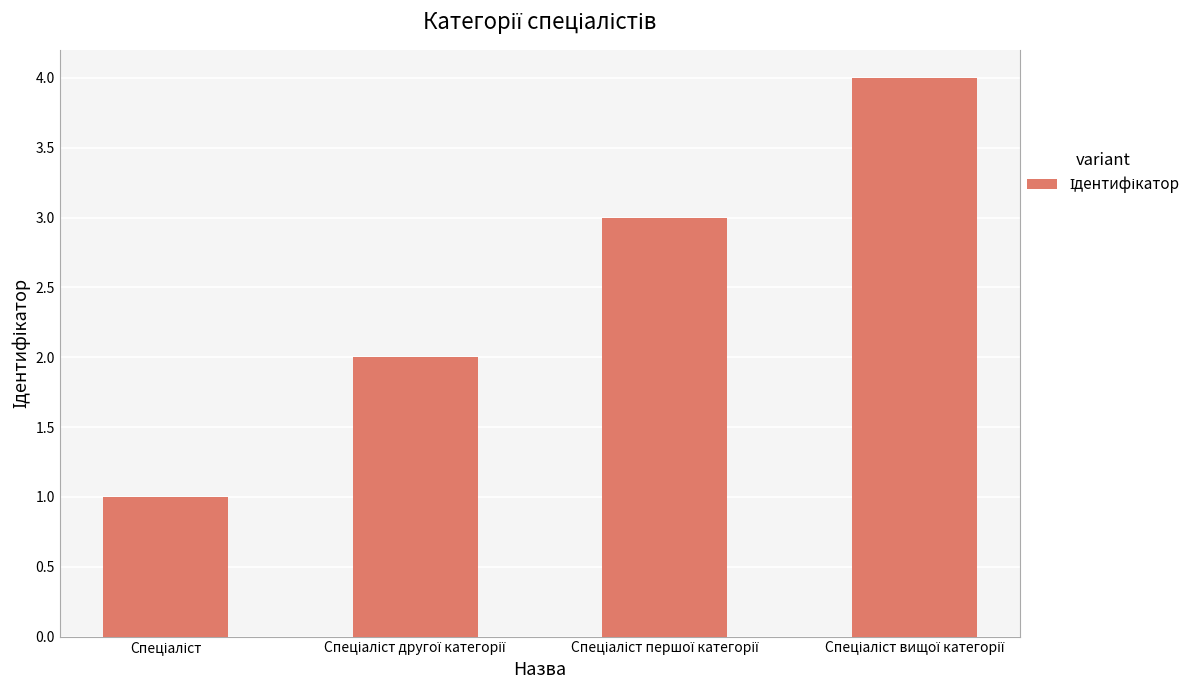

What is the maximum value shown in the chart?

4